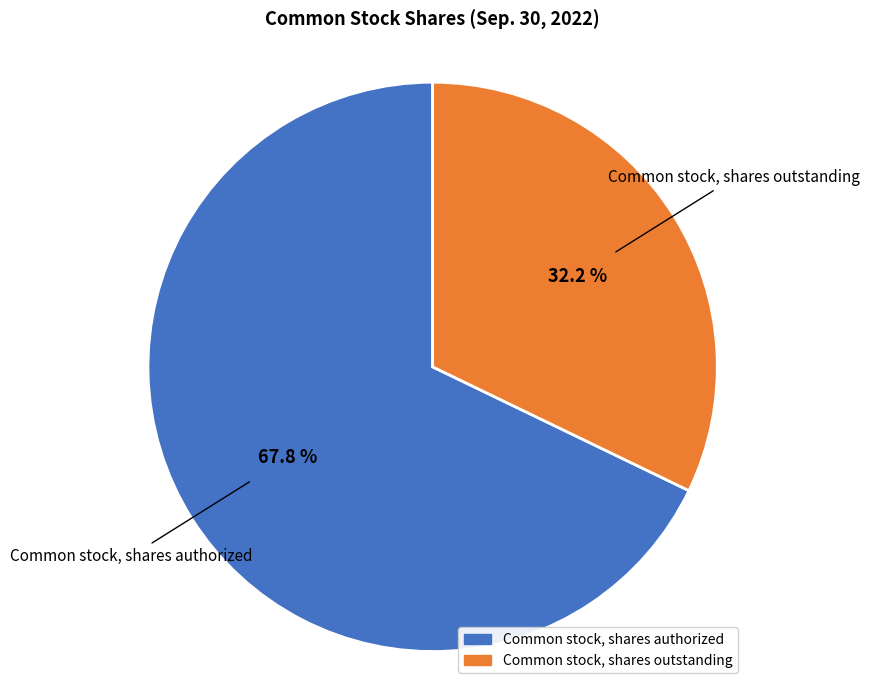

To the nearest percent, what portion does Common stock, shares authorized represent?

68%